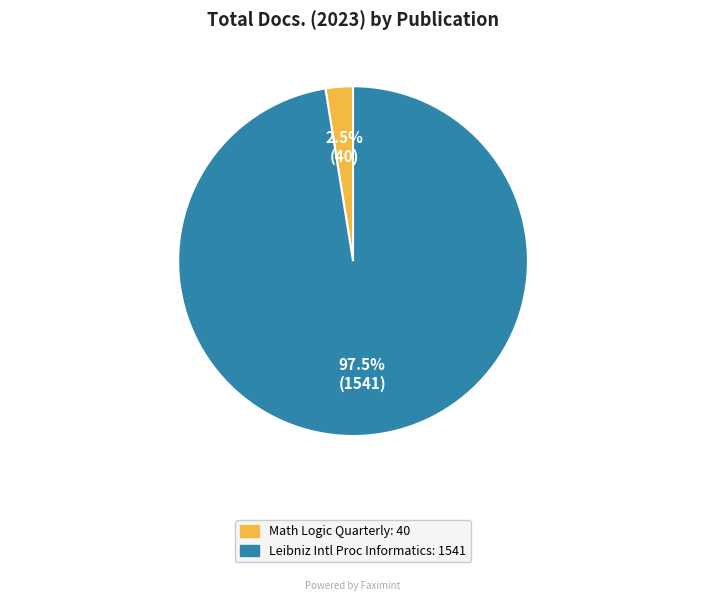

How many slices are in this pie chart?

2